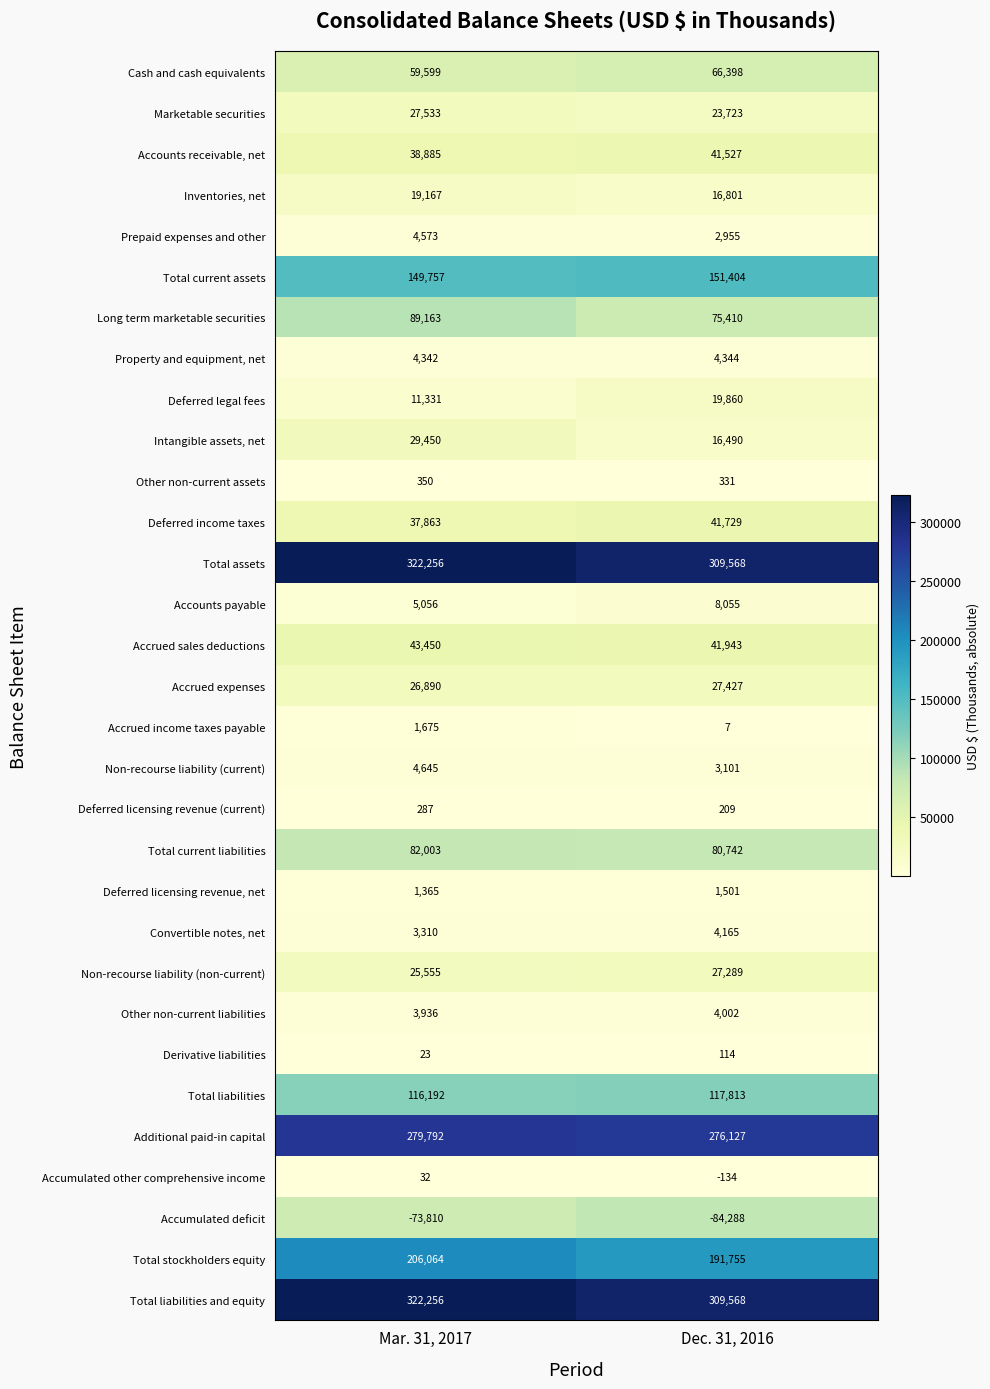

The Convertible notes, net series shows 4165 at Dec. 31, 2016. True or false?

True